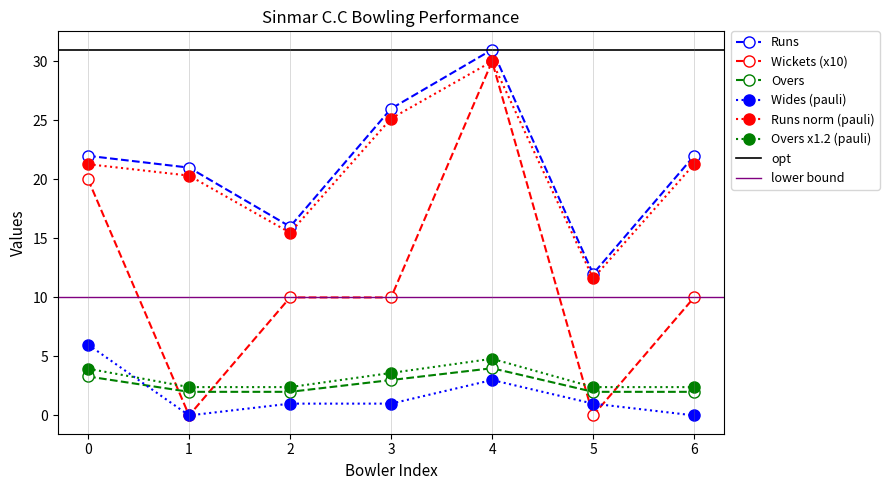

True or false: Runs norm (pauli) and Wides (pauli) cross at least once.

False